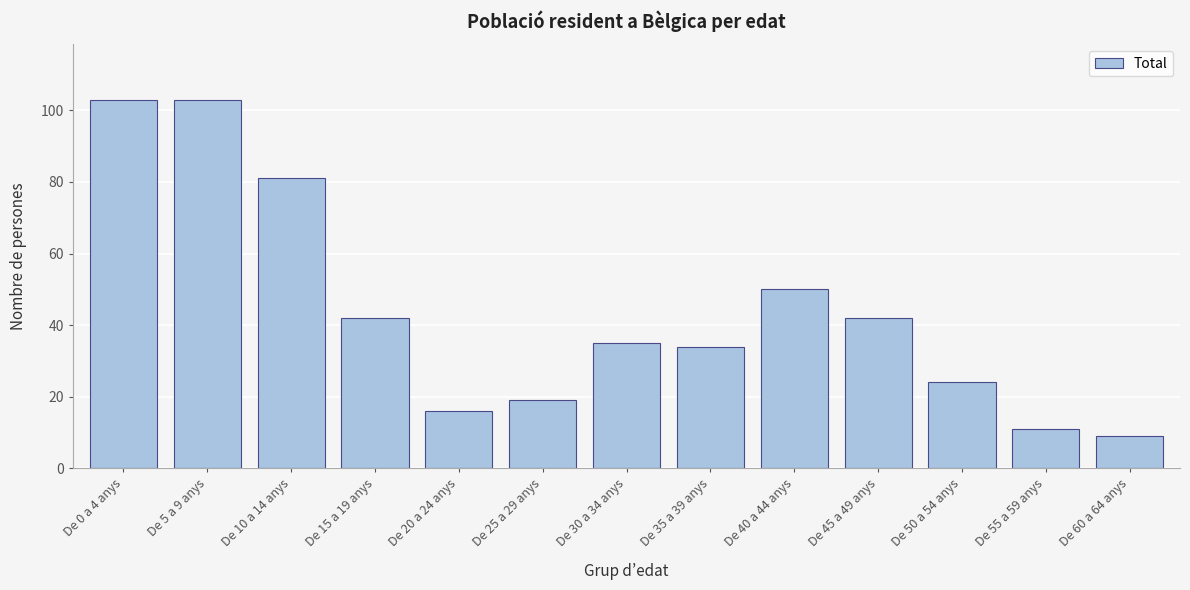

Reading right to left, extract all data points from this chart.

De 60 a 64 anys=9	De 55 a 59 anys=11	De 50 a 54 anys=24	De 45 a 49 anys=42	De 40 a 44 anys=50	De 35 a 39 anys=34	De 30 a 34 anys=35	De 25 a 29 anys=19	De 20 a 24 anys=16	De 15 a 19 anys=42	De 10 a 14 anys=81	De 5 a 9 anys=103	De 0 a 4 anys=103